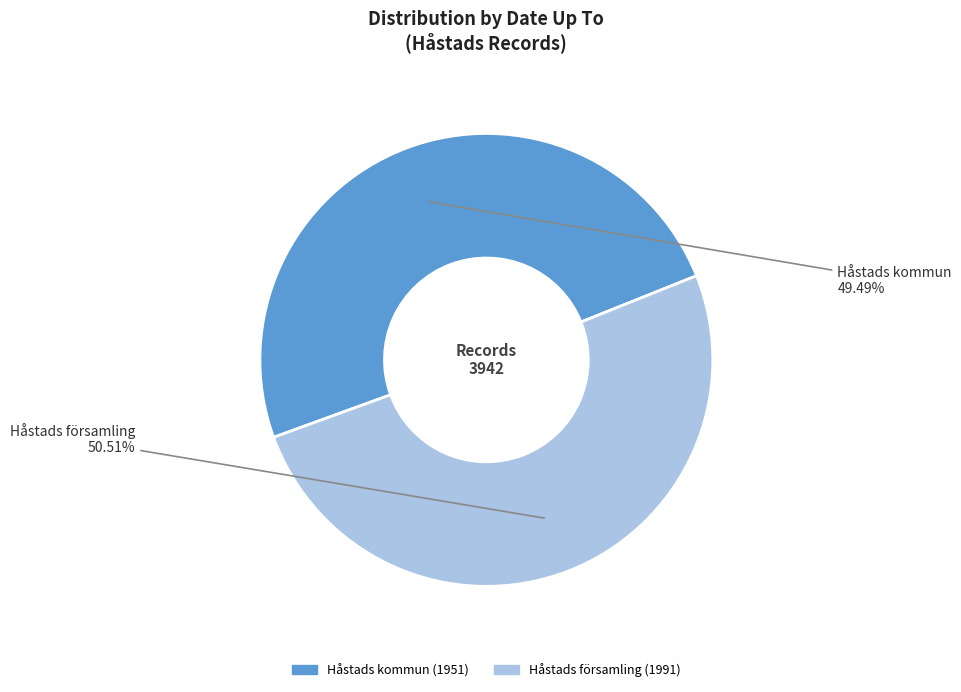

Which slice is the largest?

Håstads församling